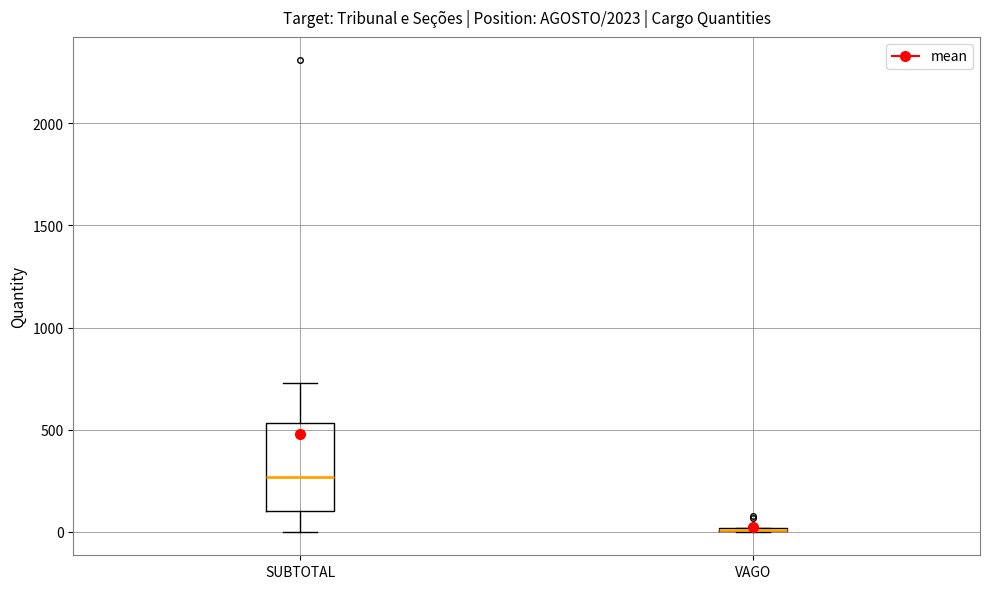

Reading left to right, read every box against the y-axis: the position of its median line, the range the box covers, and the ends of its whiskers. The values are not printed on the chart, so give them approximately, as read against the axis.

SUBTOTAL: median 250, box 100 to 550, whiskers 0 to 750
VAGO: box collapsed to a line at 0, whiskers 0 to 0